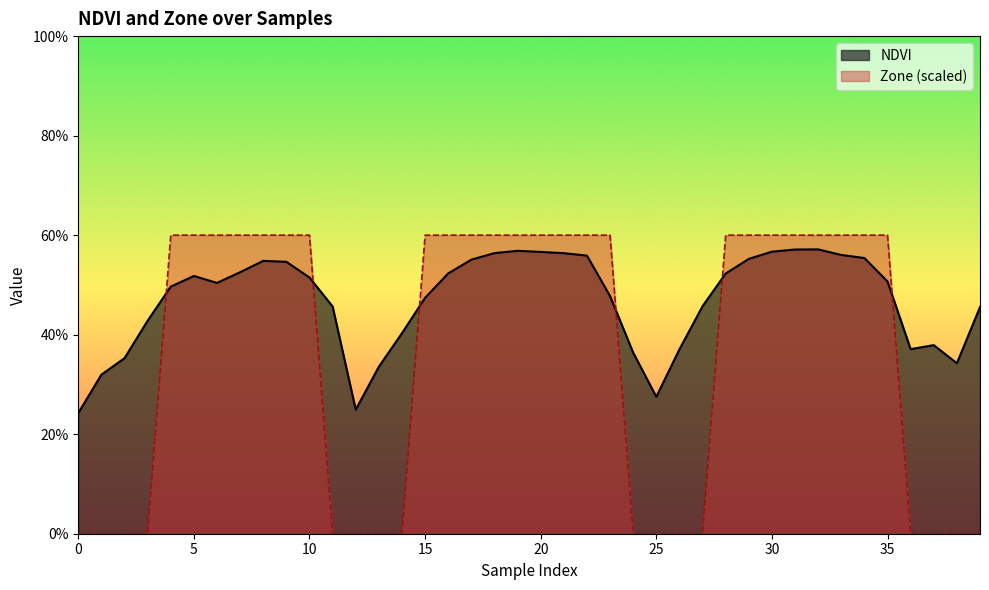

The value of Zone at 3 is 0.0. True or false?

True